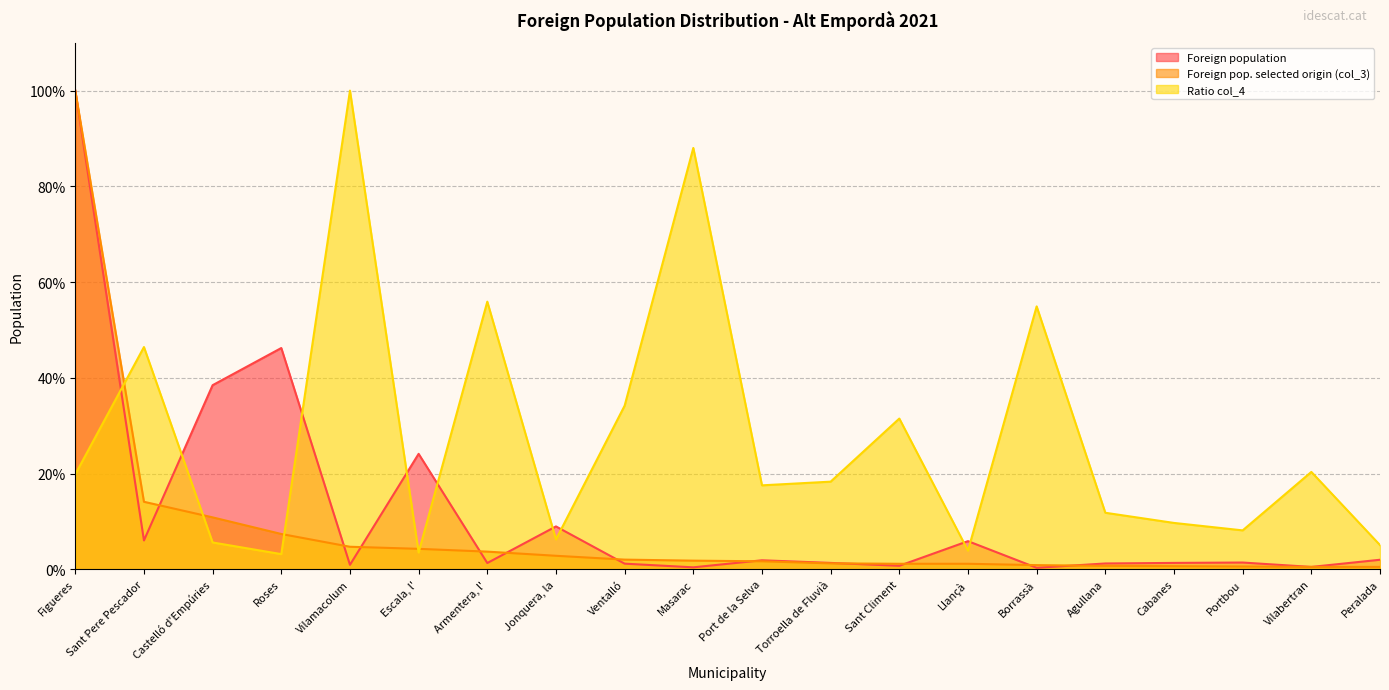

What is the label of the 16th point from the left?

Agullana